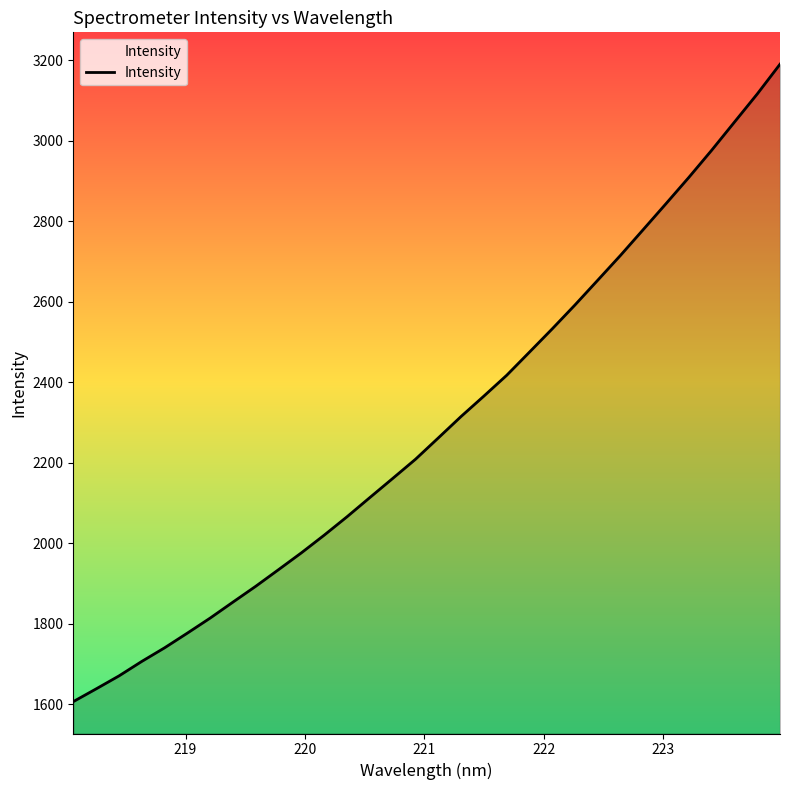

What is the difference between the maximum and minimum values?

1583.4